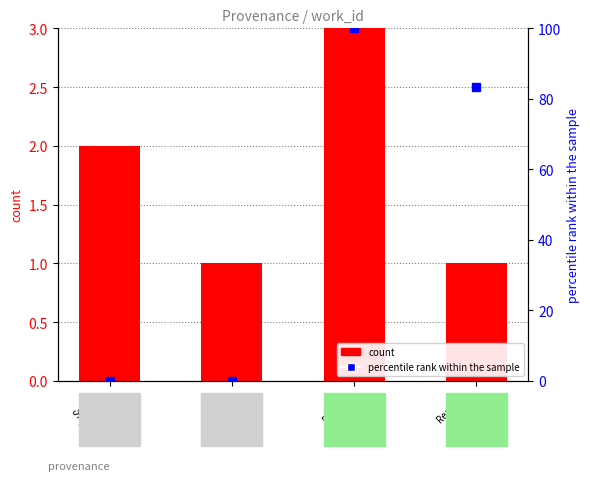

How many bars are there in each group?

2